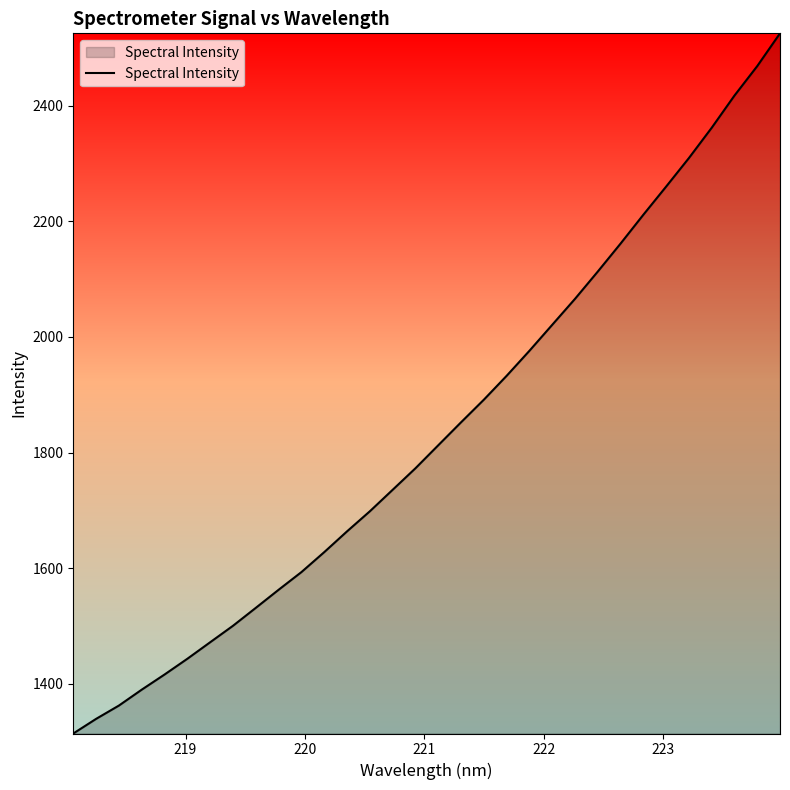

What is the difference between the maximum and minimum values?

1210.6